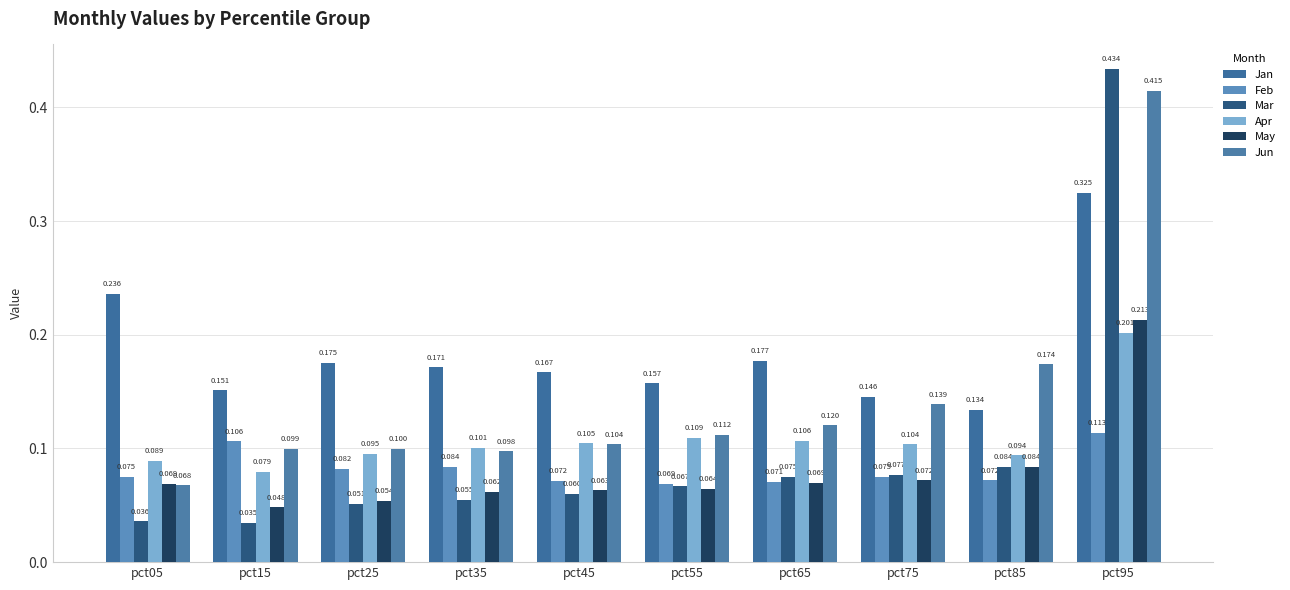

What is the value of the Mar bar at the 8th from the left?

0.1